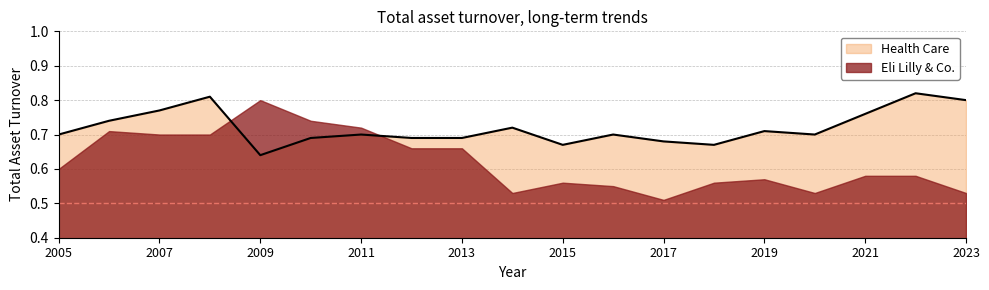

What is the value of the 8th point from the left?

0.7